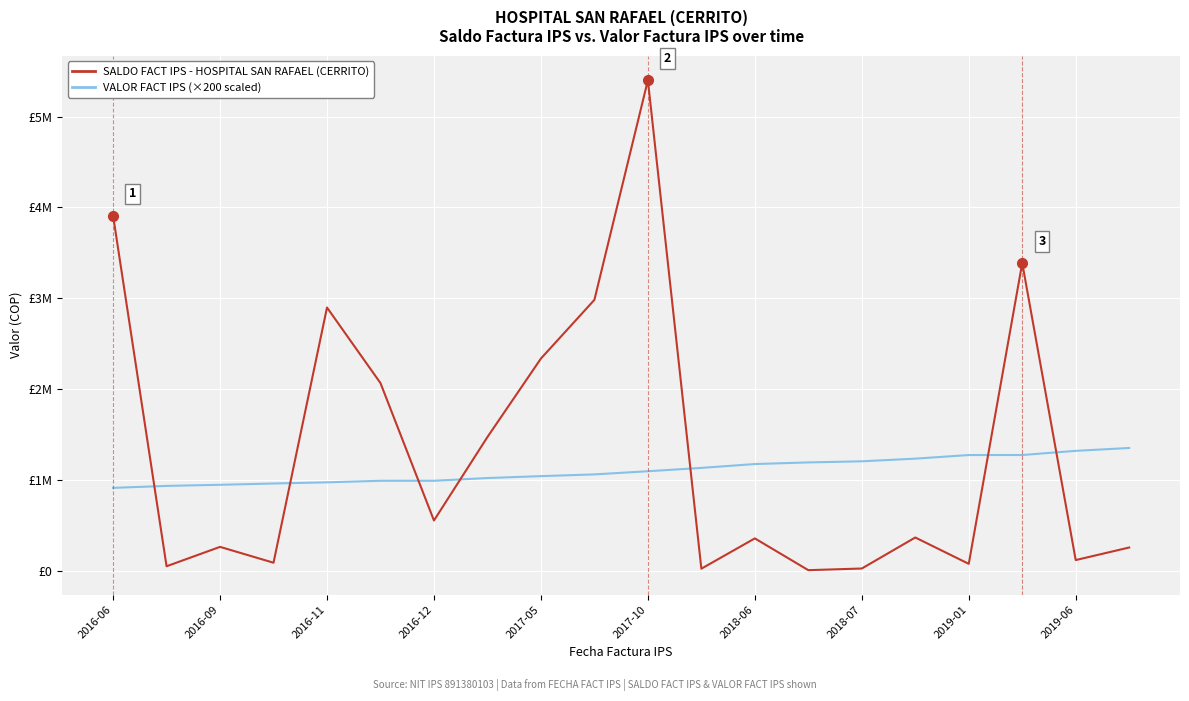

Does the chart display data point markers on the line(s)?

No